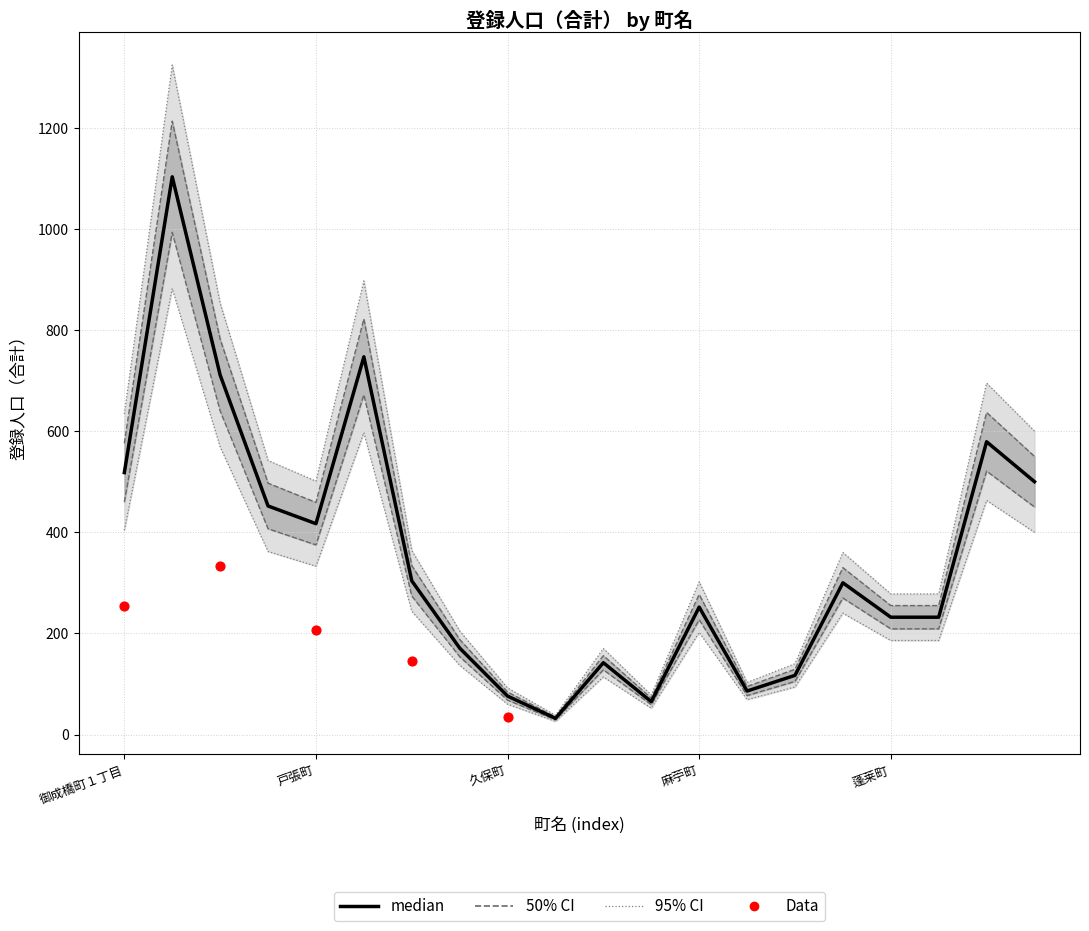

Which series contains the lowest Y value?

ci95_lower